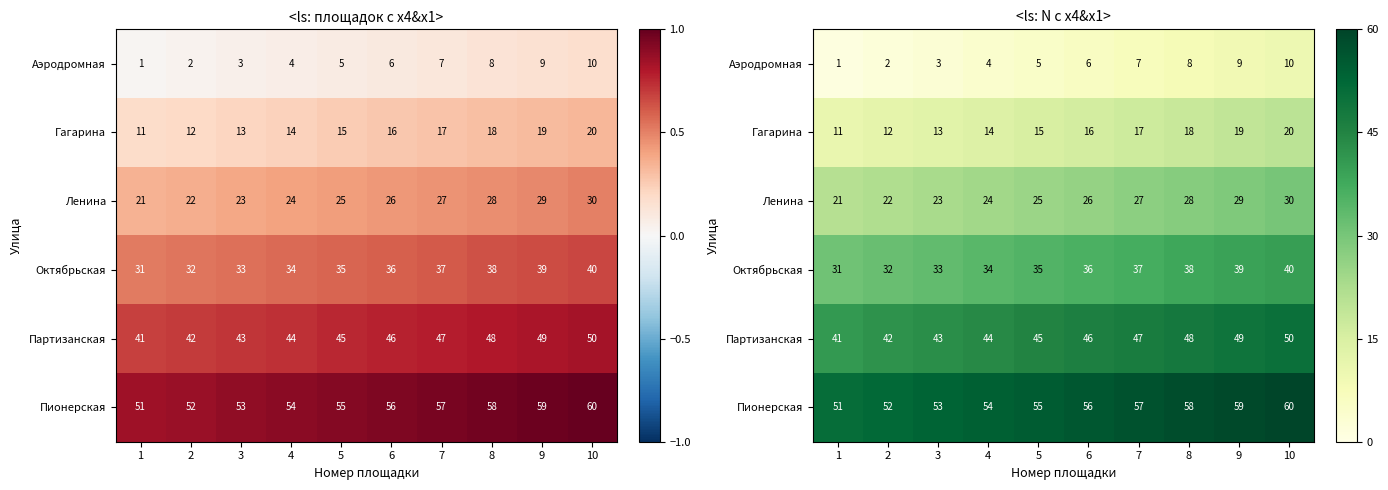

Rank the series at 6 from lowest to highest value.

Аэродромная, Гагарина, Ленина, Октябрьская, Партизанская, Пионерская